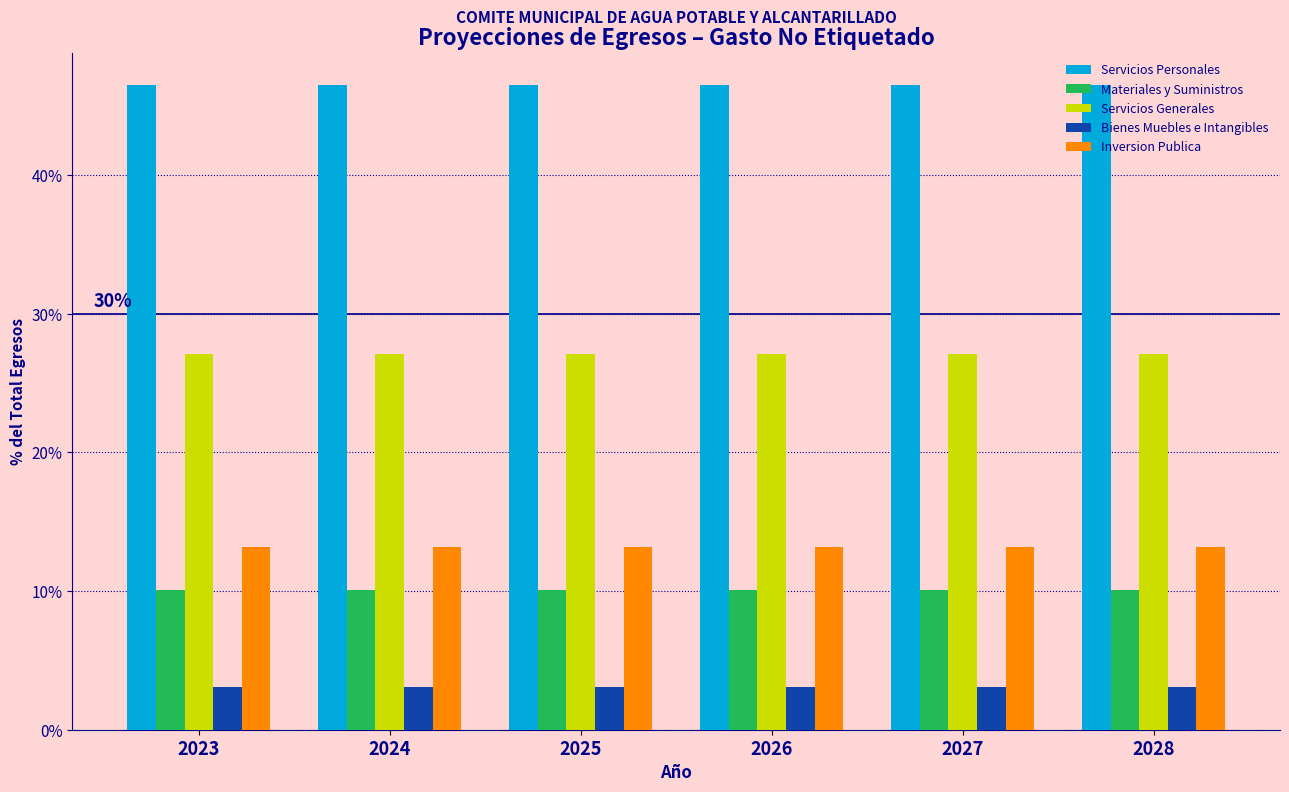

What is the average value of the Servicios Generales series?

27.1